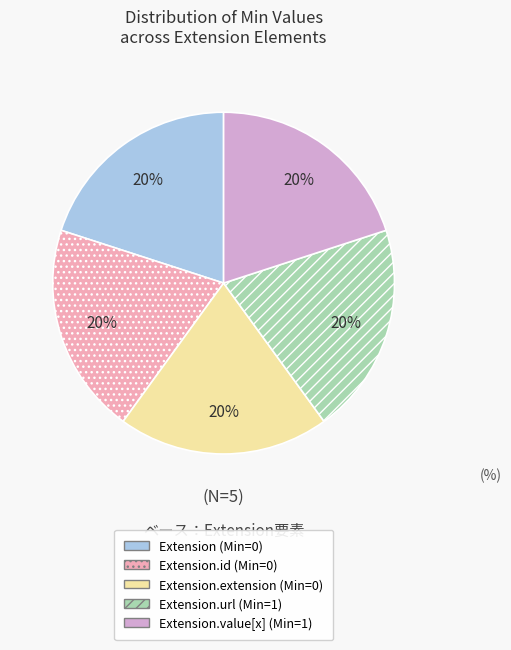

To the nearest percent, what is the difference between the largest and smallest slice percentages?

0%